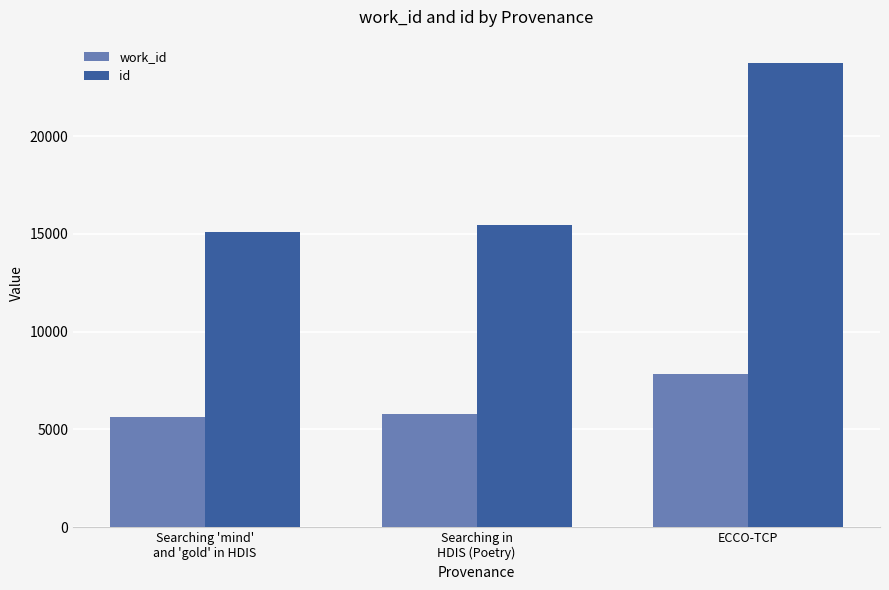

Which series changed the most between Searching 'mind'
and 'gold' in HDIS and ECCO-TCP?

id